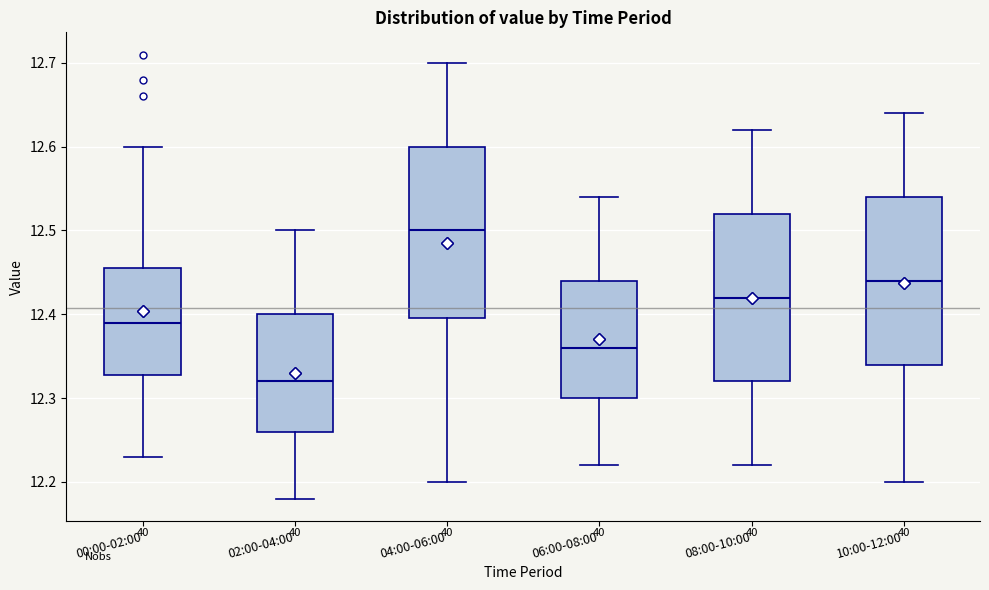

Which box's median line is the highest?

04:00-06:00